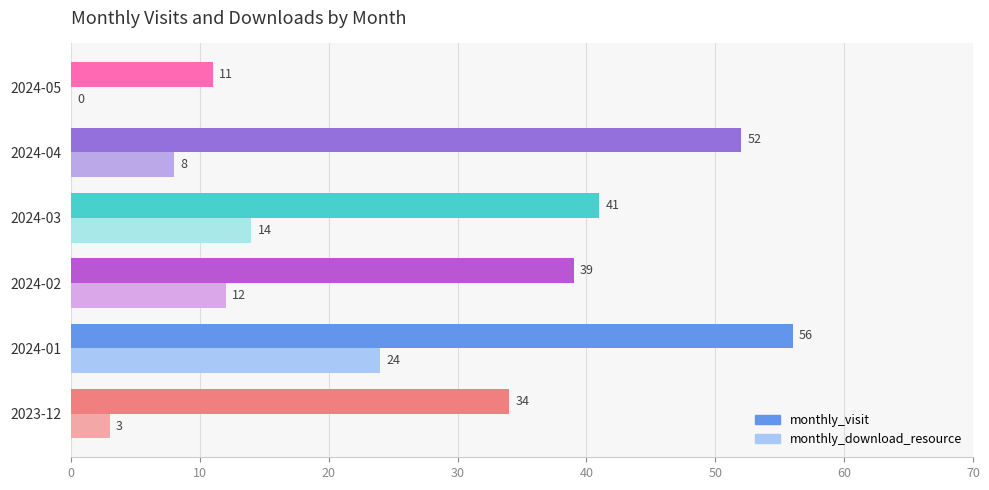

How many distinct data groups are displayed?

2